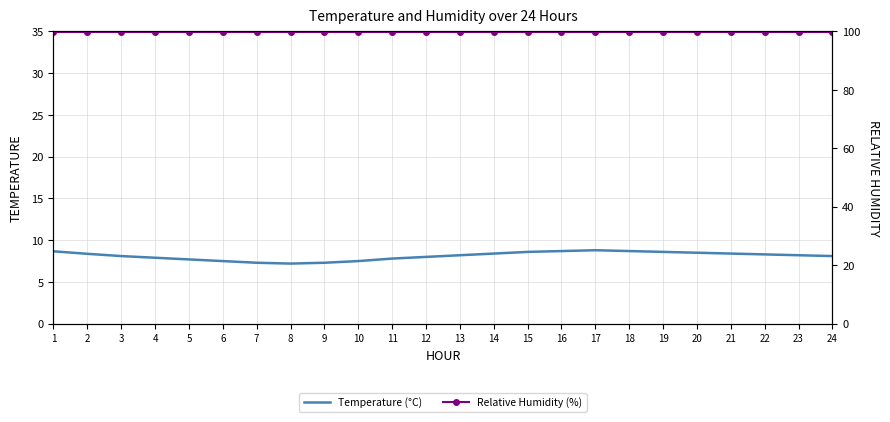

List the series in order of their overall mean, lowest first.

Temperature (°C), Relative Humidity (%)